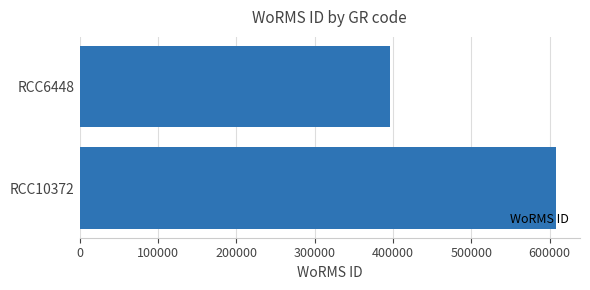

Are the bars grouped side by side (vs. stacked)?

No